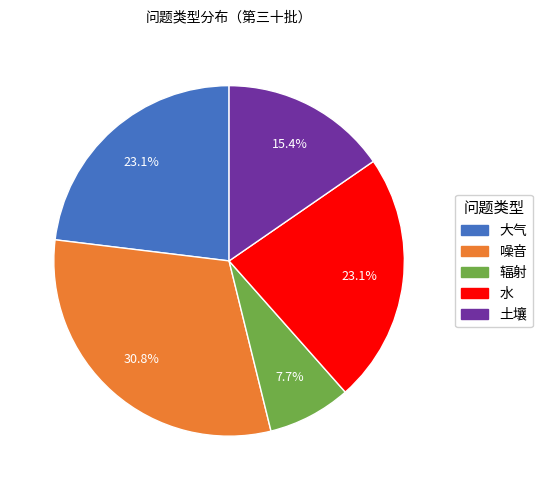

How many segments does this pie chart have?

5